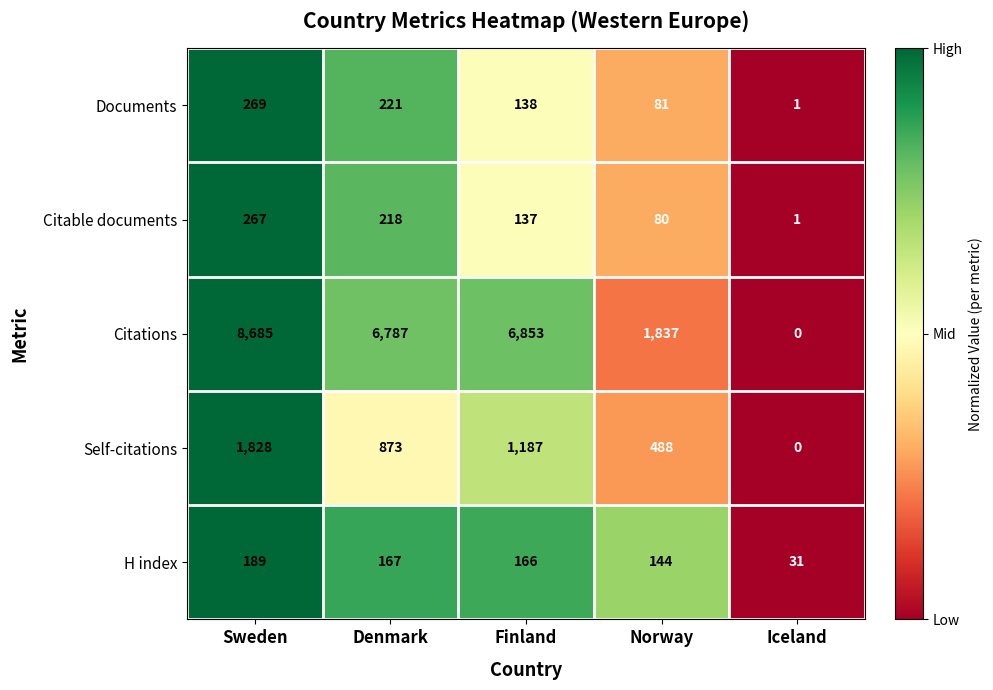

The value of H index at Finland is 166. True or false?

True